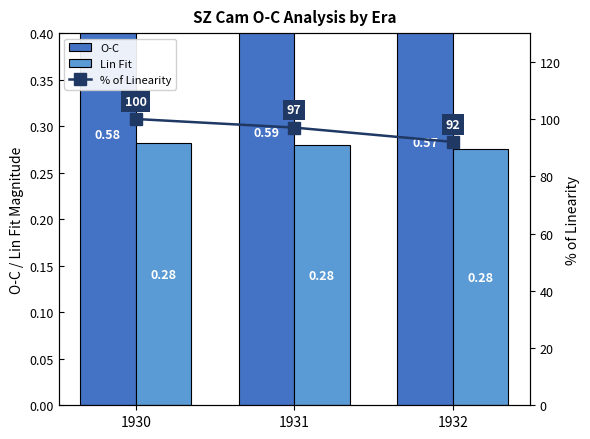

What are all the series names shown in the legend?

O-C, Lin Fit, % of Linearity